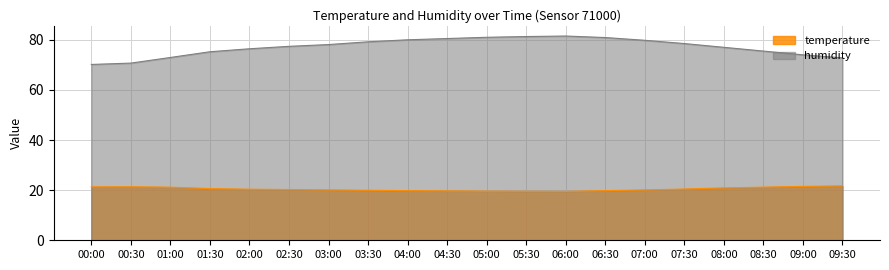

What is the average value of the humidity series?

77.1